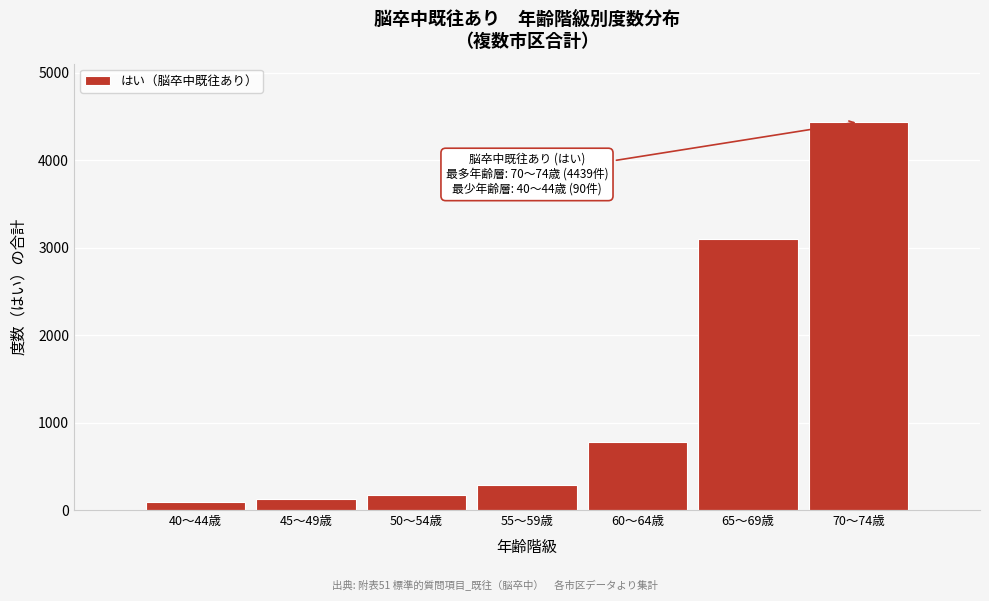

Reading right to left, list all the values displayed in this chart.

70～74歳=4439	65～69歳=3105	60～64歳=779	55～59歳=282	50～54歳=170	45～49歳=126	40～44歳=90